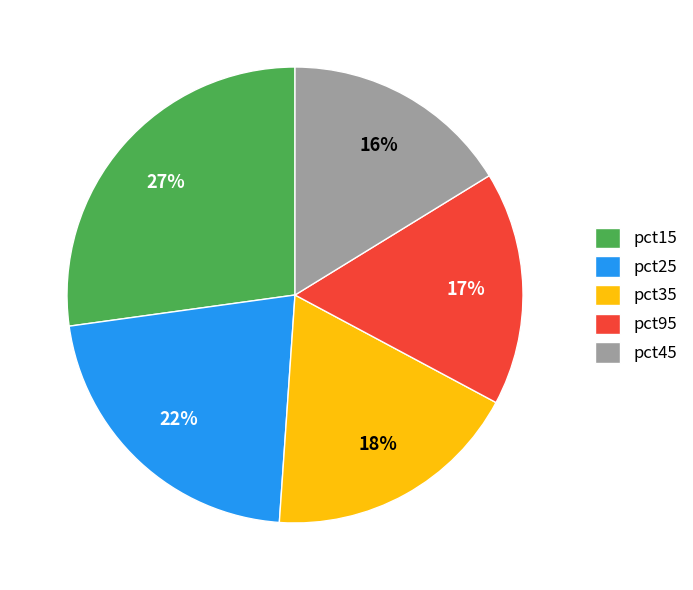

True or false: pct25 accounts for 14% of the total.

False